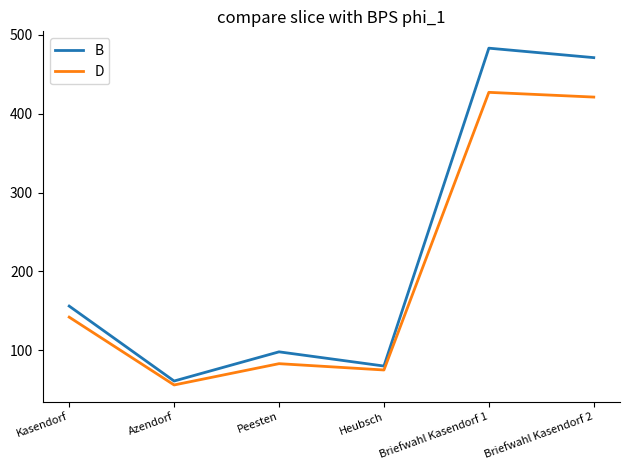

What is the difference between the highest and lowest values at Briefwahl Kasendorf 2?

50